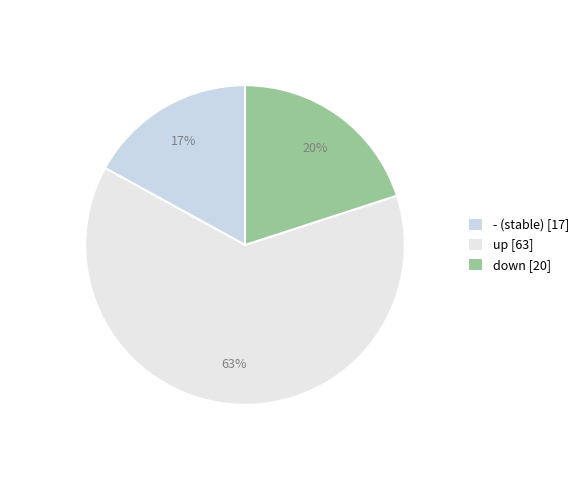

What is the change in value from - to down?

+3